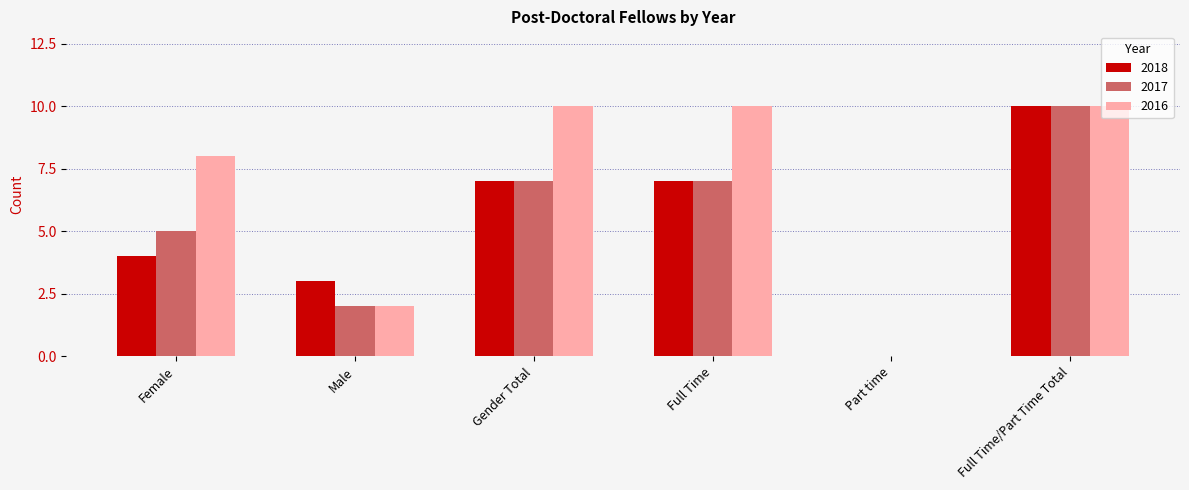

Count the number of data series in this chart.

3